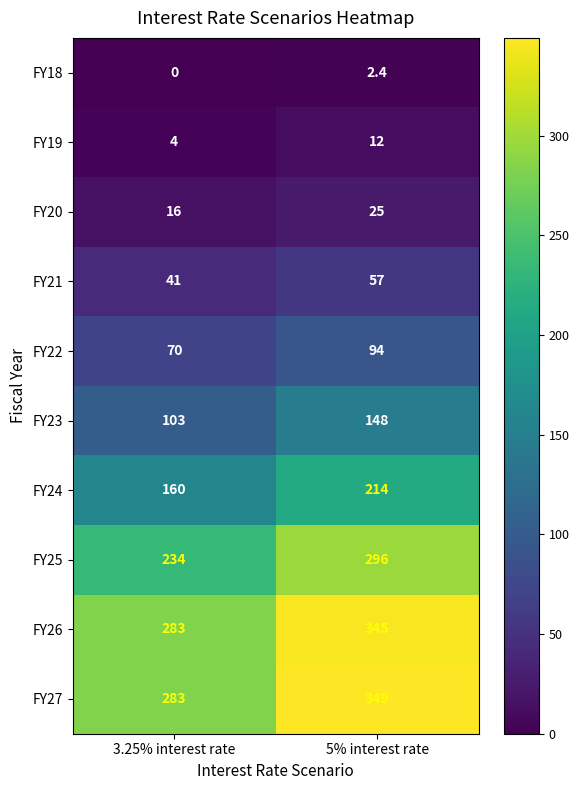

List the series in order of their peak value, lowest first.

FY18, FY19, FY20, FY21, FY22, FY23, FY24, FY25, FY26, FY27